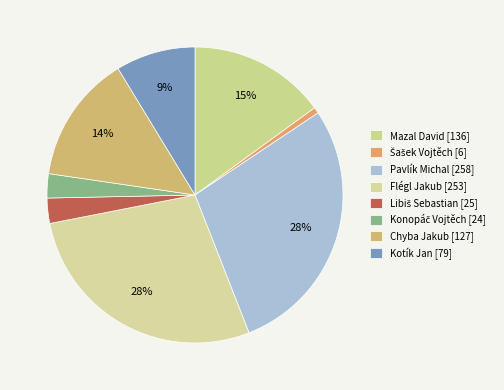

To the nearest percent, what is the average slice percentage?

12%